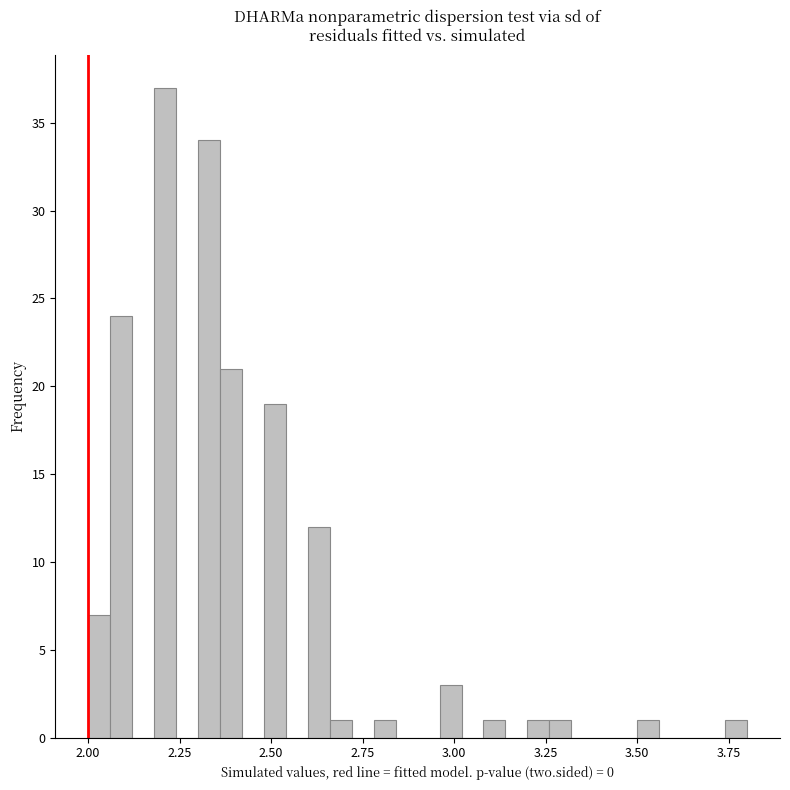

Read against the x-axis, roughly where is the centre of the tallest bar?

2.20